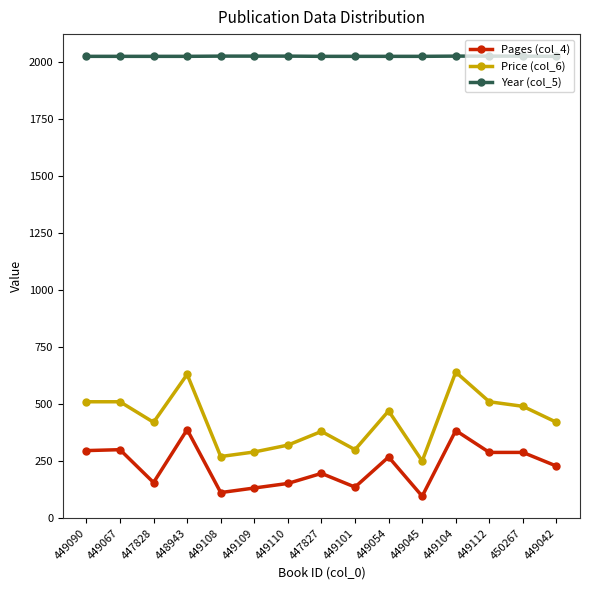

What is the difference between the second highest and minimum values in the Year (col_5) series?

1